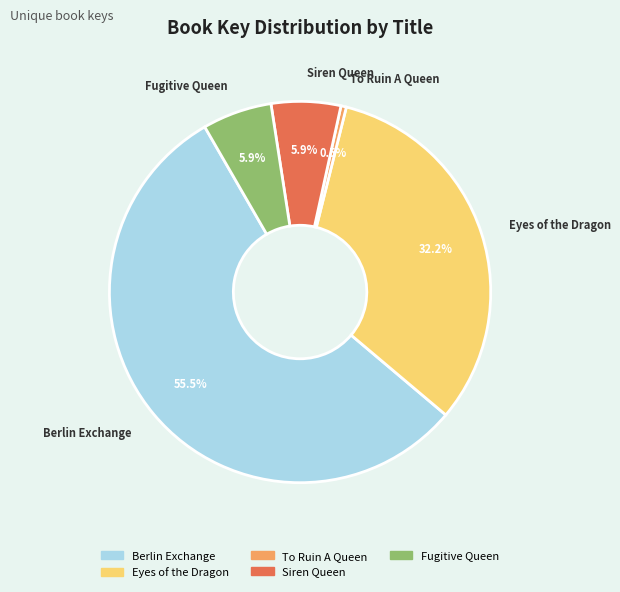

Is there any slice that represents more than half of the pie?

Yes